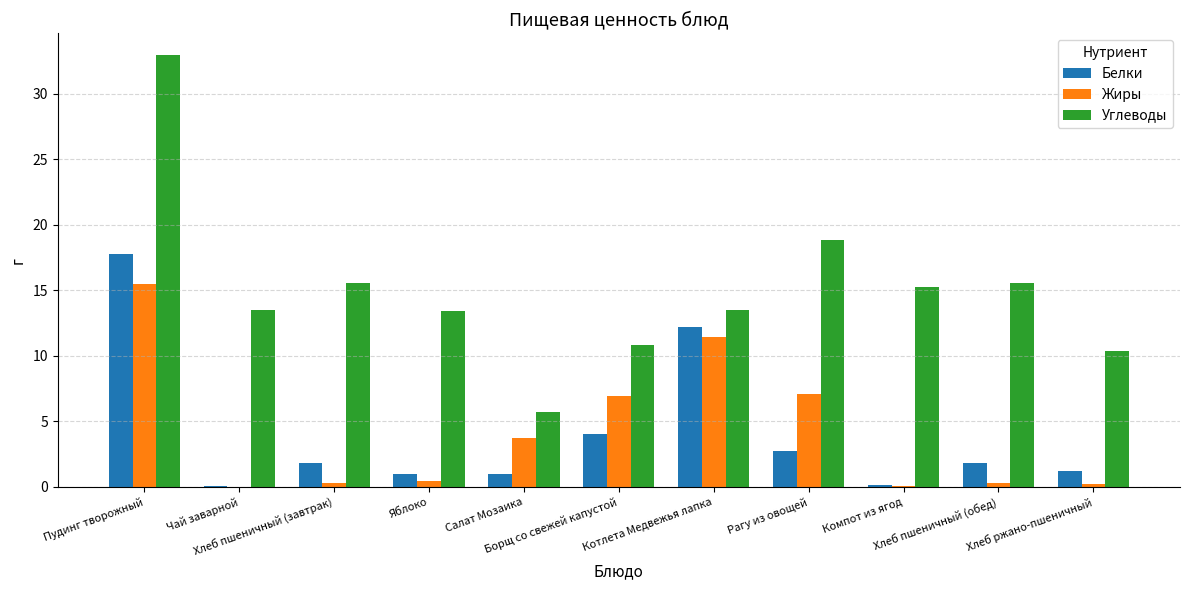

Which series changed the most between Пудинг творожный and Яблоко?

Углеводы